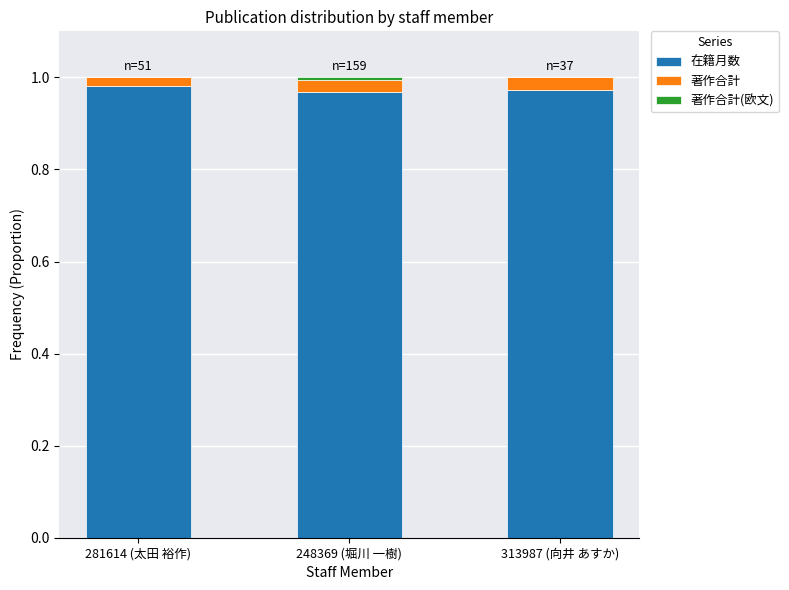

Is it true that 在籍月数 equals 0.4 at 281614 (太田 裕作)?

False